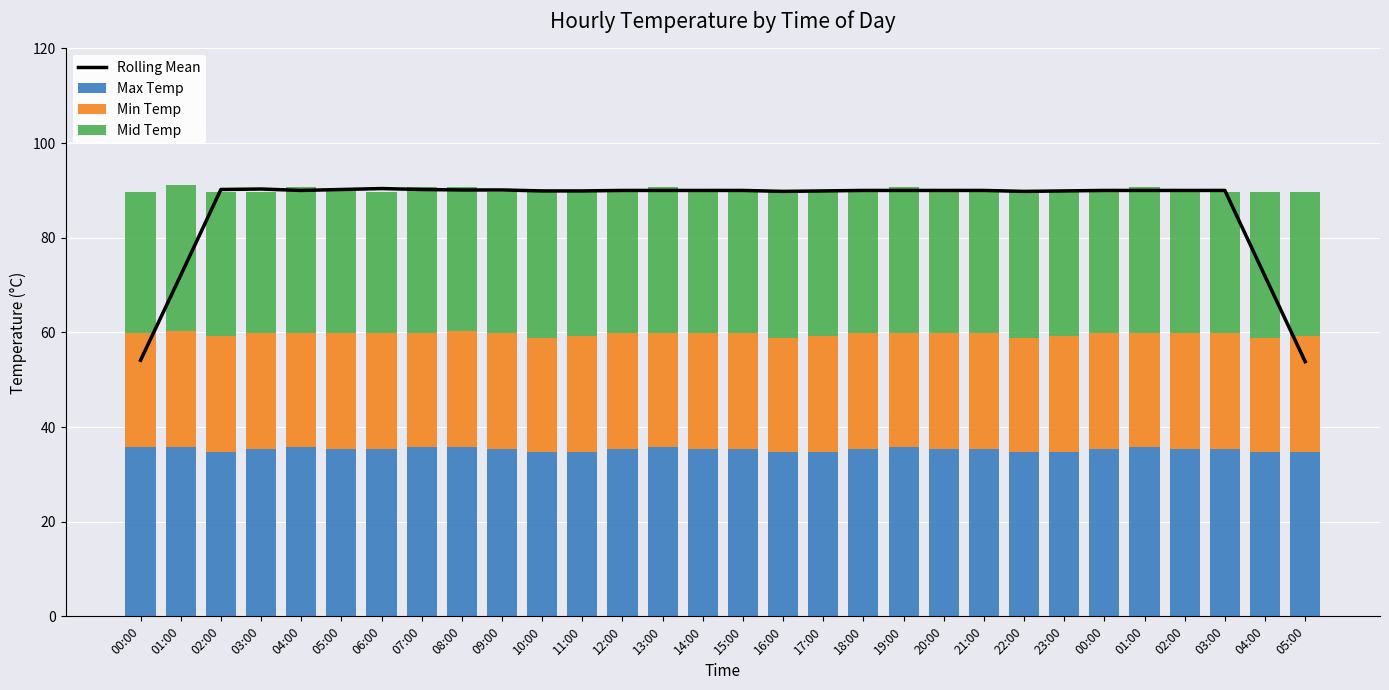

Reading right to left, extract all data points from this chart.

Rolling Mean: 05:00=53.8	04:00=71.9	03:00=90.0	02:00=90.0	01:00=90.0	00:00=90.0	23:00=89.9	22:00=89.8	21:00=90.0	20:00=90.0	19:00=90.0	18:00=90.0	17:00=89.9	16:00=89.8	15:00=90.0	14:00=90.0	13:00=90.0	12:00=90.0	11:00=89.9	10:00=89.9	09:00=90.1	08:00=90.1	07:00=90.2	06:00=90.4	05:00=90.2	04:00=90.0	03:00=90.3	02:00=90.2	01:00=72.1	00:00=54.1
Max Temp: 05:00=34.8	04:00=34.8	03:00=35.3	02:00=35.3	01:00=35.8	00:00=35.3	23:00=34.8	22:00=34.8	21:00=35.3	20:00=35.3	19:00=35.8	18:00=35.3	17:00=34.8	16:00=34.8	15:00=35.3	14:00=35.3	13:00=35.8	12:00=35.3	11:00=34.8	10:00=34.8	09:00=35.3	08:00=35.8	07:00=35.8	06:00=35.3	05:00=35.3	04:00=35.8	03:00=35.3	02:00=34.8	01:00=35.8	00:00=35.8
Min Temp: 05:00=24.5	04:00=24.0	03:00=24.5	02:00=24.5	01:00=24.0	00:00=24.5	23:00=24.5	22:00=24.0	21:00=24.5	20:00=24.5	19:00=24.0	18:00=24.5	17:00=24.5	16:00=24.0	15:00=24.5	14:00=24.5	13:00=24.0	12:00=24.5	11:00=24.5	10:00=24.0	09:00=24.5	08:00=24.5	07:00=24.0	06:00=24.5	05:00=24.5	04:00=24.0	03:00=24.5	02:00=24.5	01:00=24.5	00:00=24.0
Mid Temp: 05:00=30.4	04:00=30.9	03:00=29.9	02:00=30.4	01:00=30.9	00:00=29.9	23:00=30.4	22:00=30.9	21:00=29.9	20:00=30.4	19:00=30.9	18:00=29.9	17:00=30.4	16:00=30.9	15:00=29.9	14:00=30.4	13:00=30.9	12:00=29.9	11:00=30.4	10:00=30.9	09:00=29.9	08:00=30.4	07:00=30.9	06:00=29.9	05:00=30.4	04:00=30.9	03:00=29.9	02:00=30.4	01:00=30.9	00:00=29.9